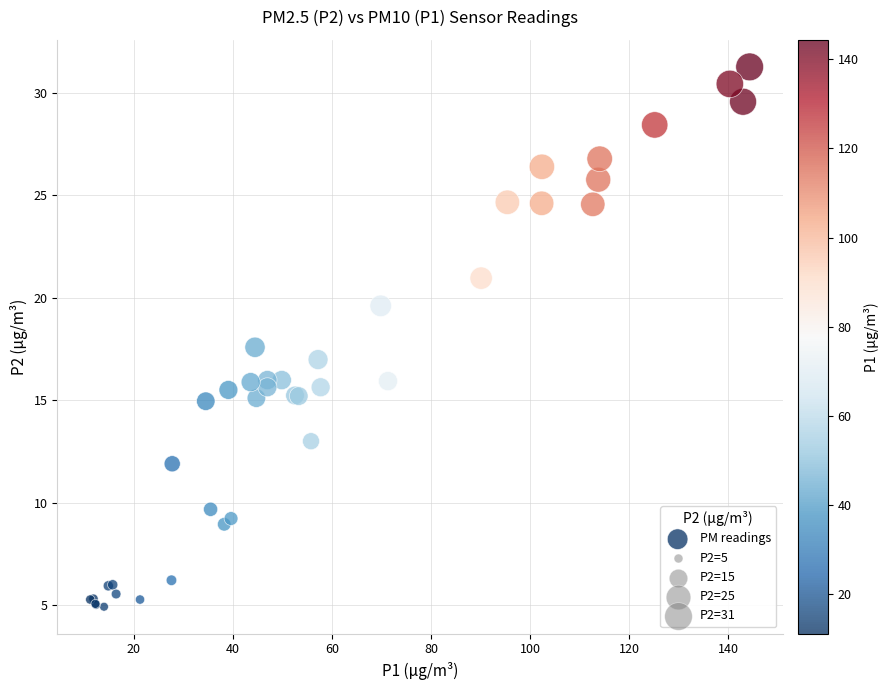

What Y value in the scatter plot is closest to 18?

17.6